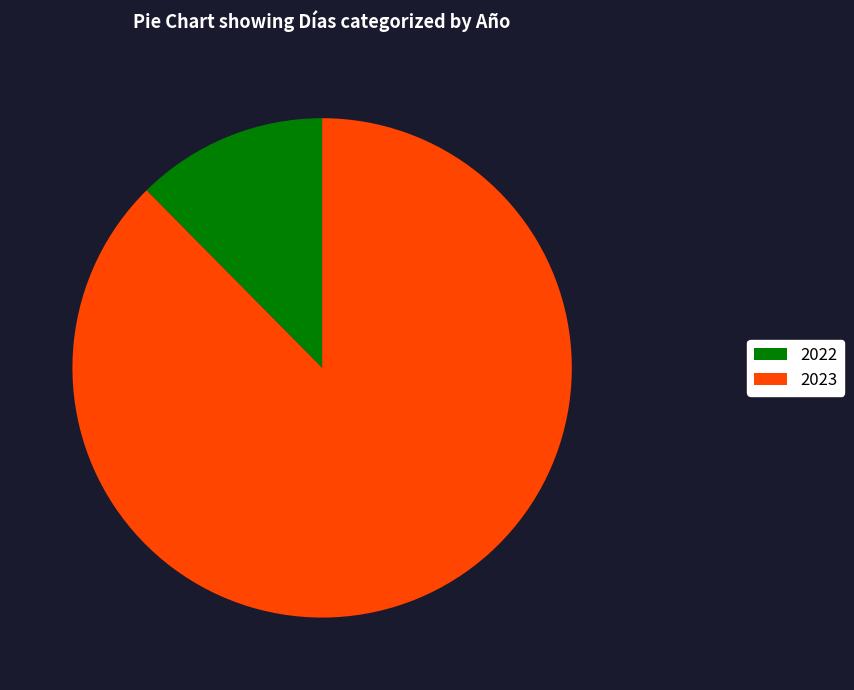

Which slice is the largest?

2023